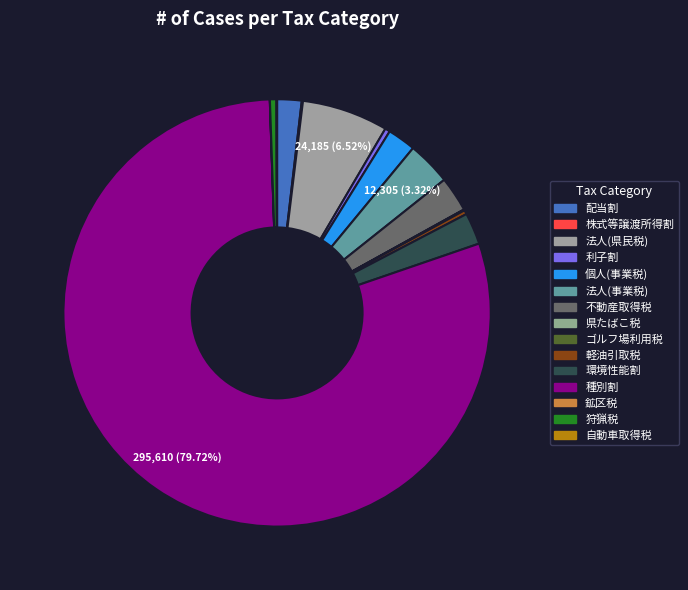

Does any single category account for the majority?

Yes